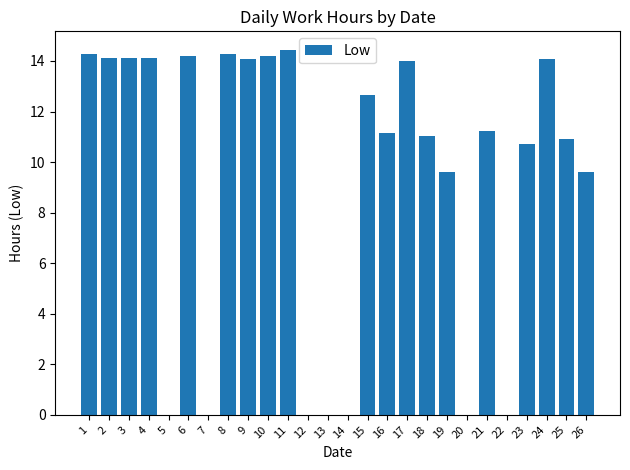

True or false: the data shows 14.1 at 3.

True